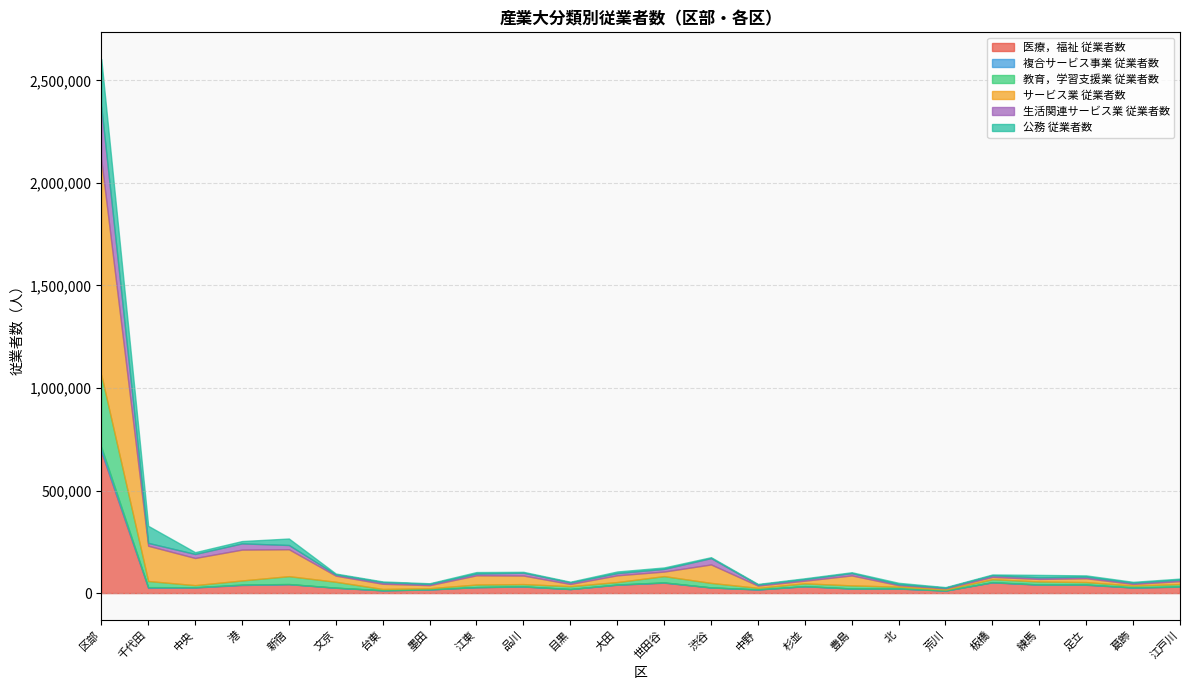

How many data points in 生活関連サービス業 従業者数 are less than 8056?

12